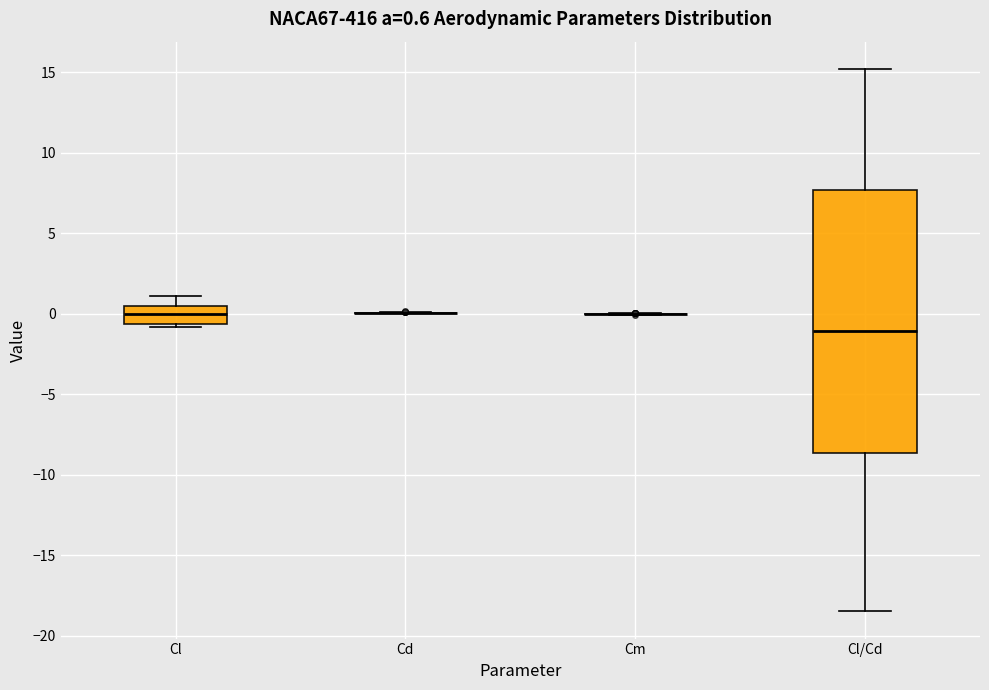

Comparing the boxes themselves (not the whiskers), which one is the tallest?

Cl/Cd